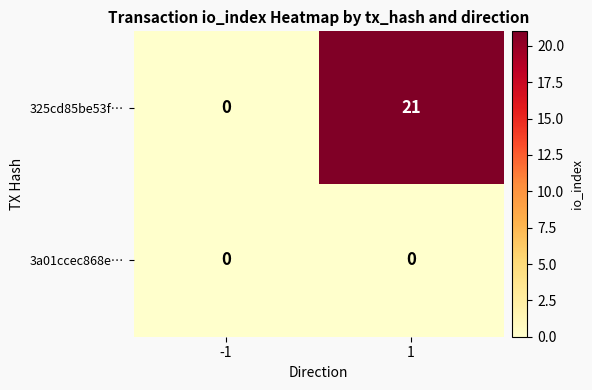

At which category does the chart reach its peak across all series?

1